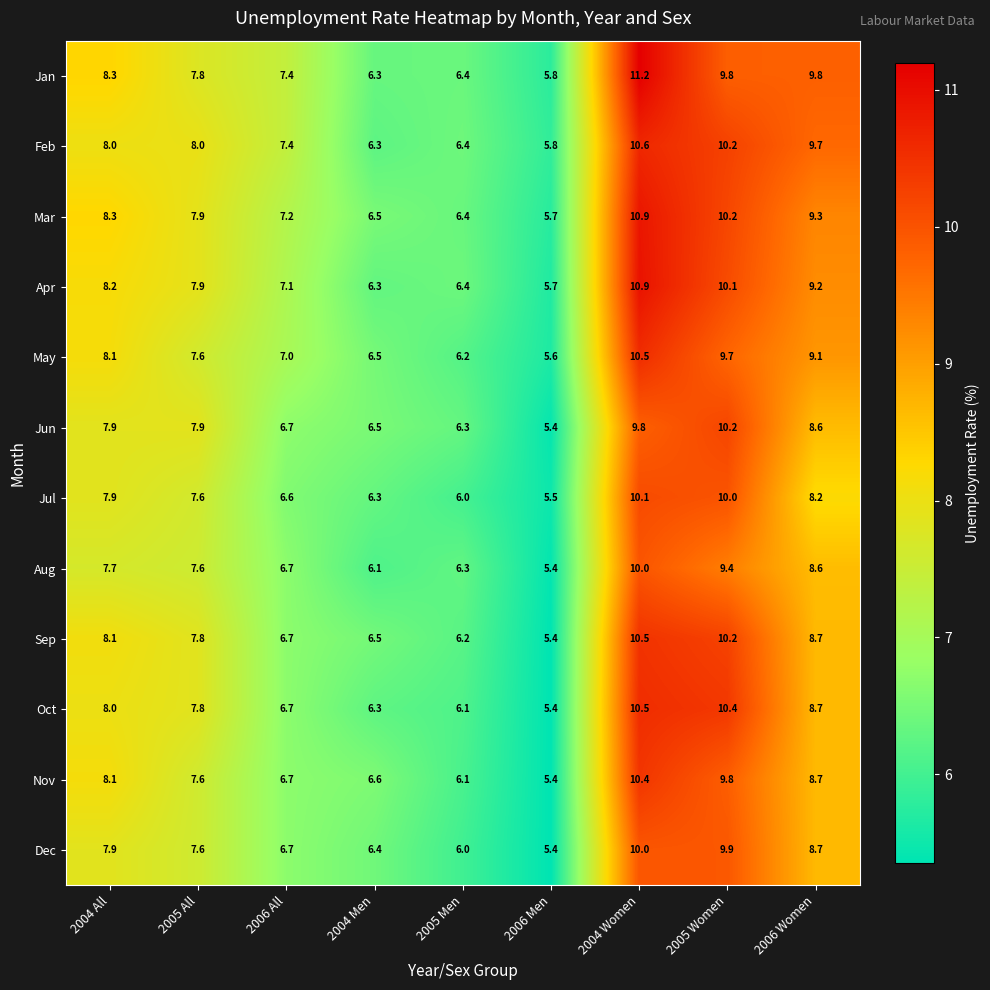

How many values in the Feb series are below 8?

4